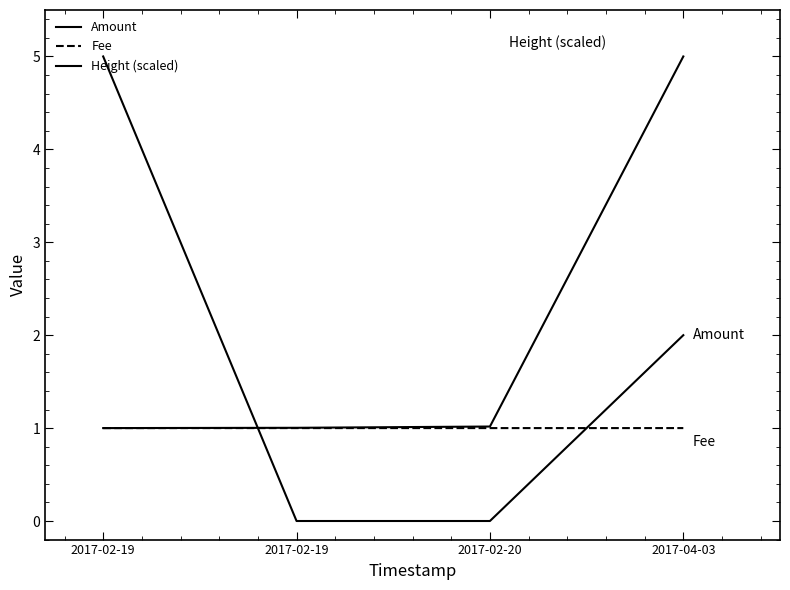

How many lines are shown in the chart?

3